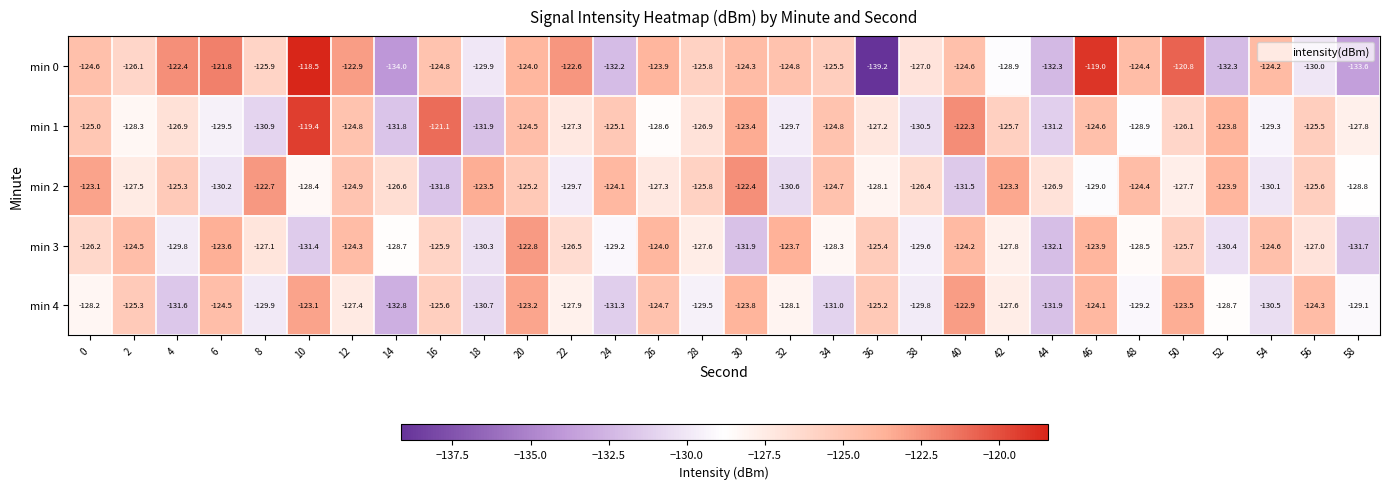

What value does the min 4 series have at 42?

-127.6